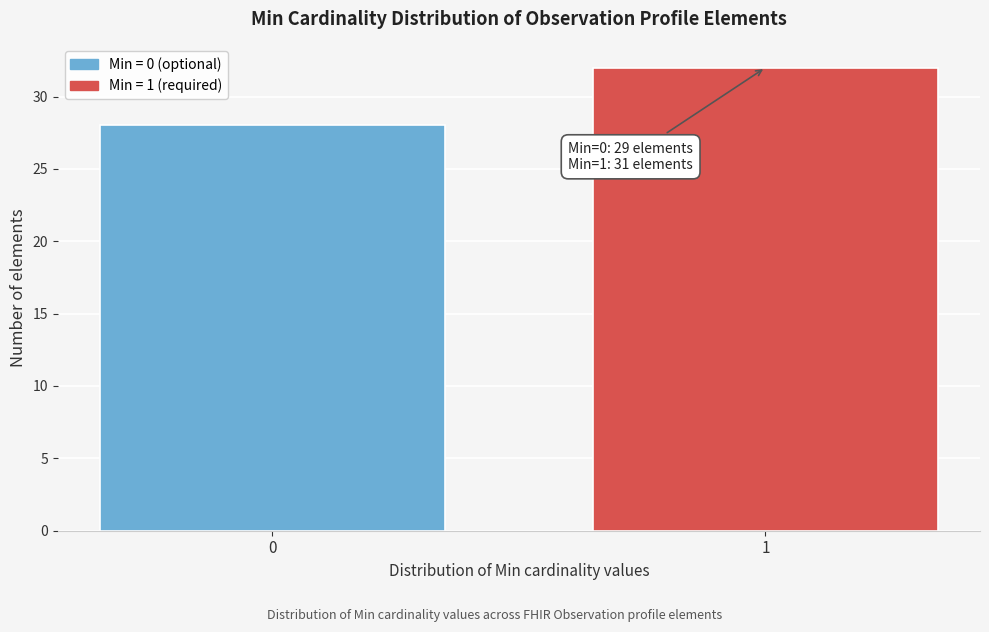

Reading left to right, transcribe all the data shown in this chart.

0=28	1=32